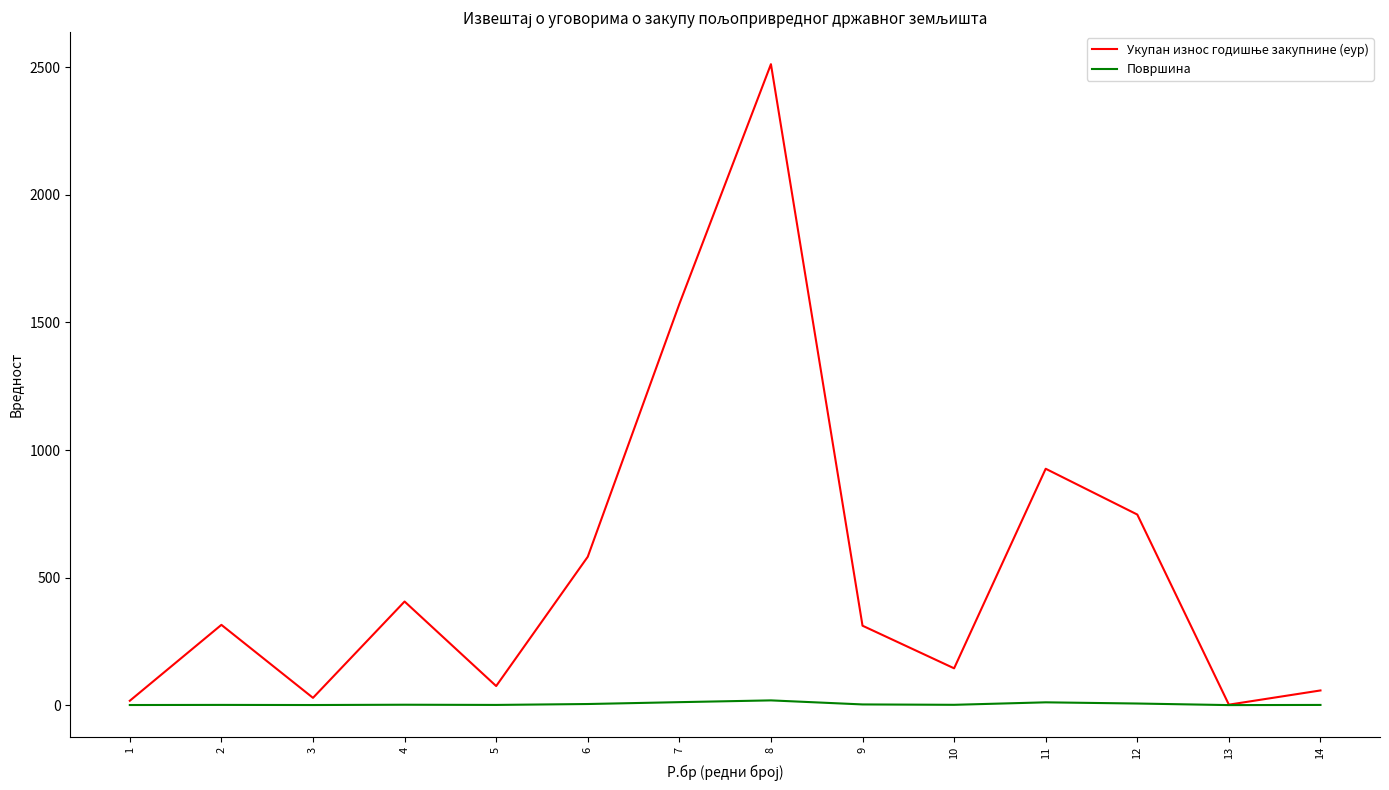

Which category has the highest value across all series?

8